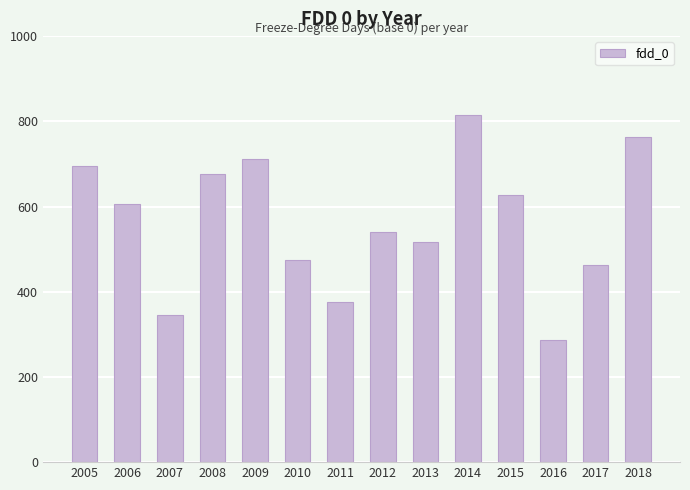

Reading left to right, what are all the values shown in this chart?

694.7	604.8	345.7	675.3	711.2	474.0	376.1	539.4	516.2	814.7	627.0	287.6	462.5	762.4